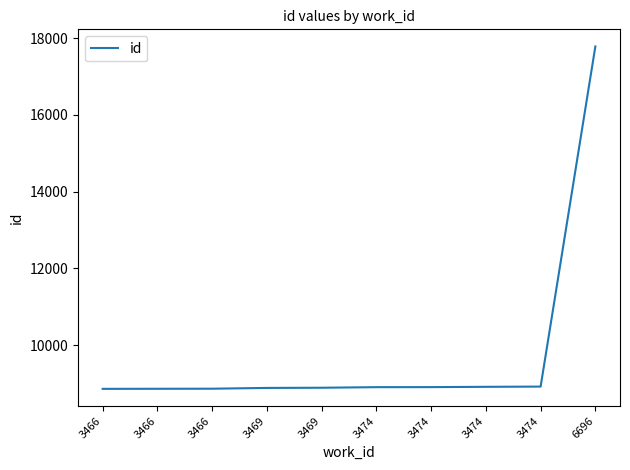

Does the chart display data point markers on the line(s)?

No